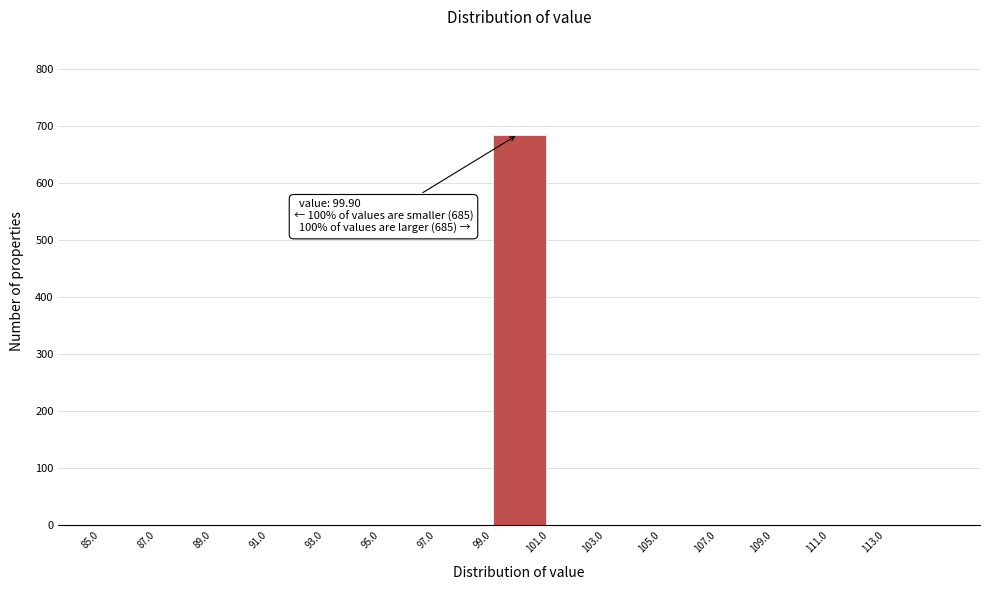

Which range on the x-axis has the tallest bar?

99 to 101